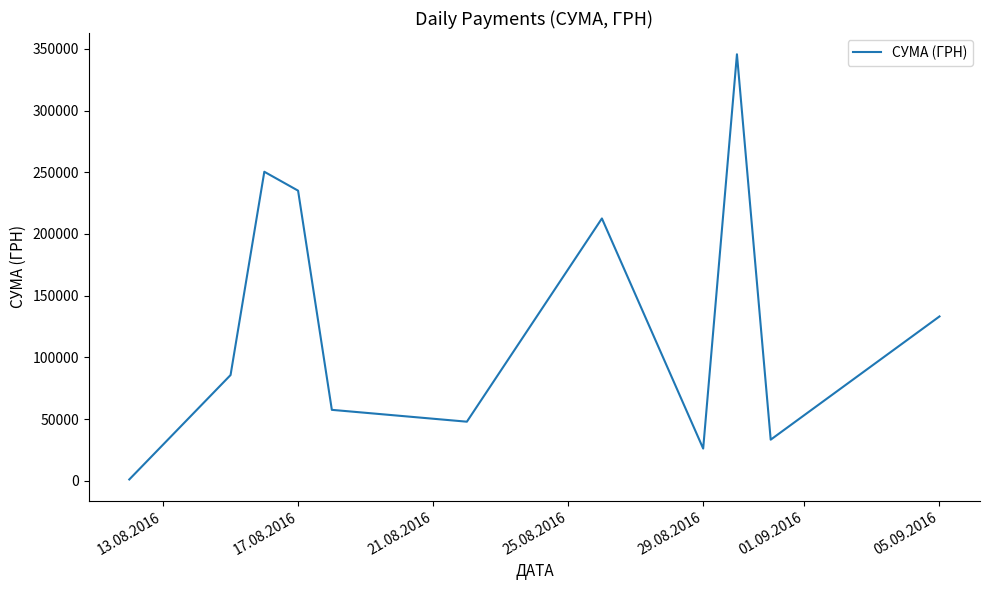

What is the difference between the maximum and minimum values?

344689.0